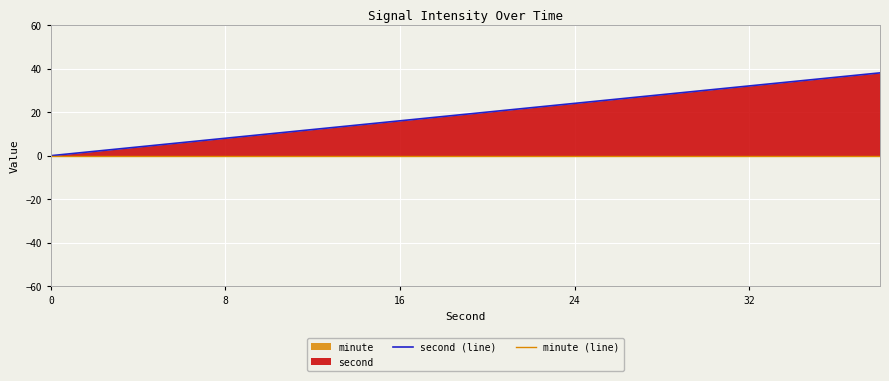

How many values in the second (line) series are below 20?

10